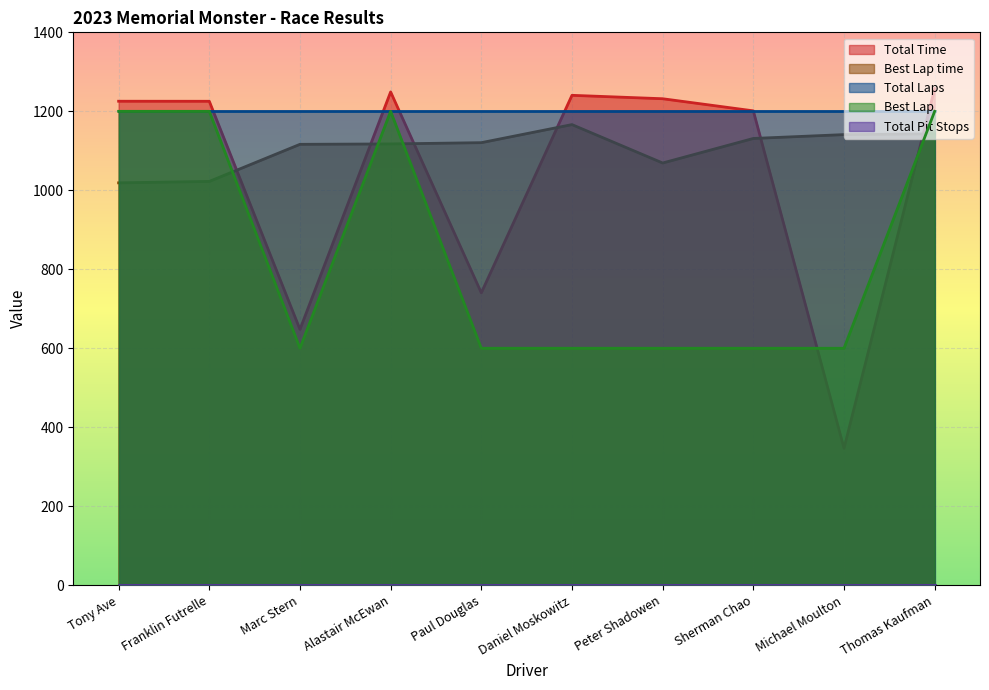

Which series changed the most between Alastair McEwan and Michael Moulton?

Total Time